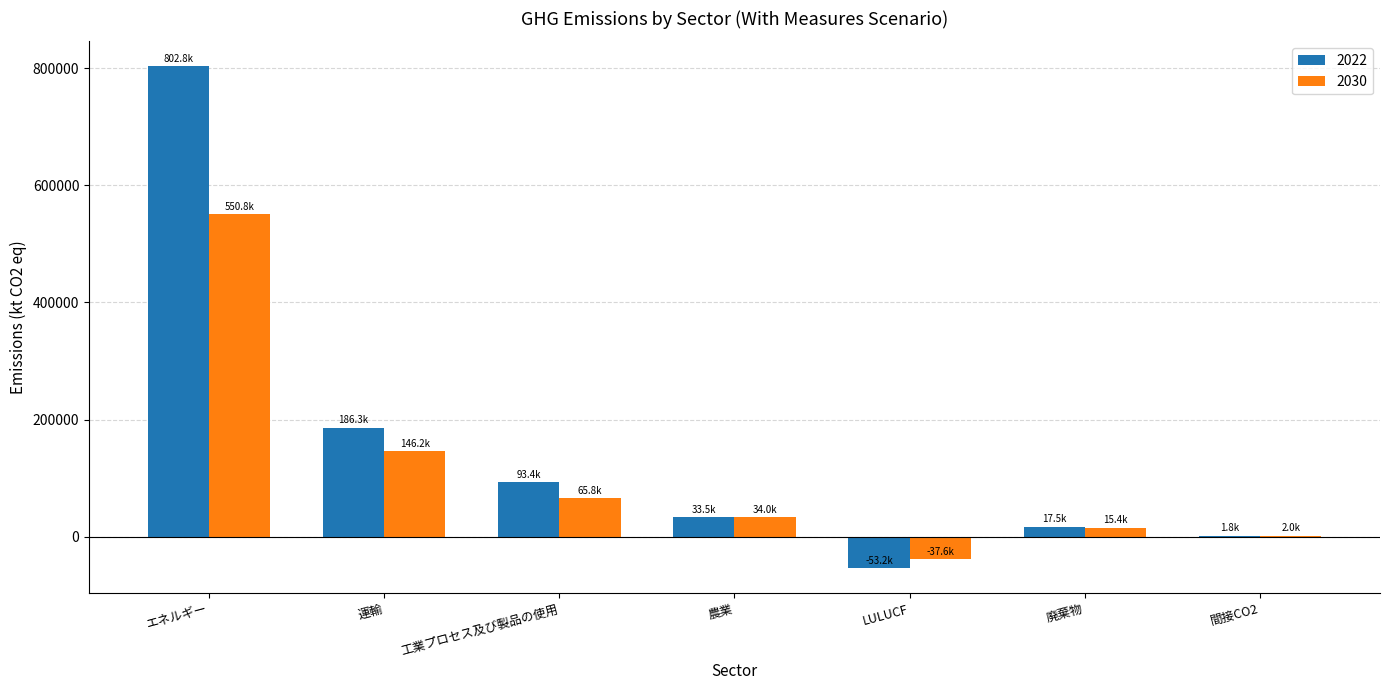

At which label does 2022 reach its peak?

エネルギー